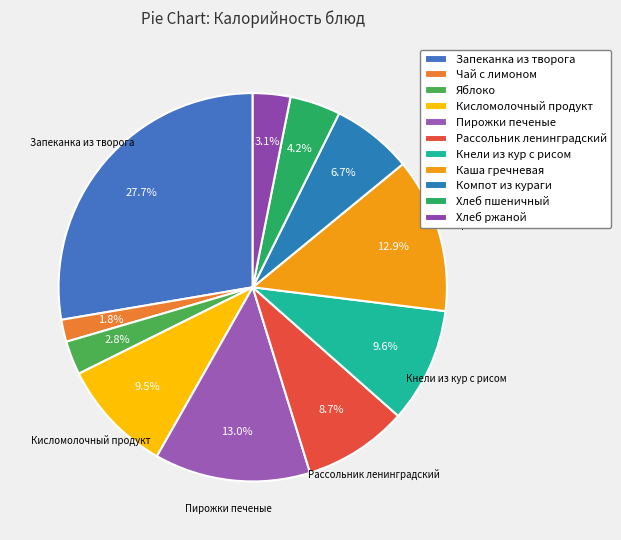

What is the smallest slice in the pie chart?

Чай с лимоном